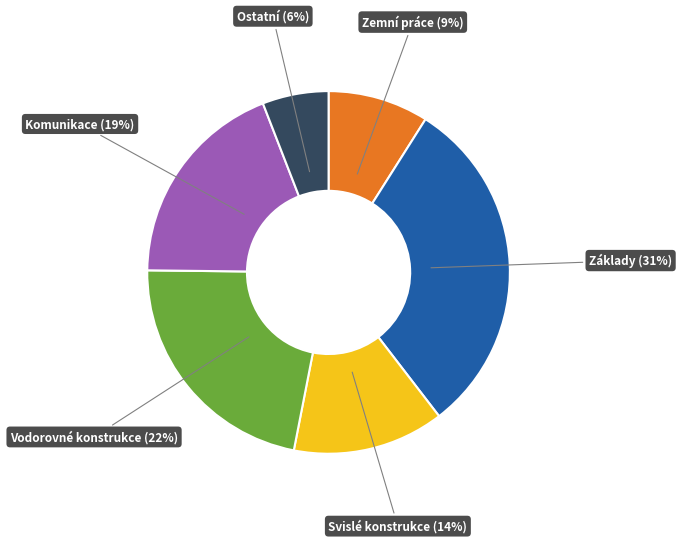

Is it true that Vodorovné konstrukce is 30% of the pie?

False